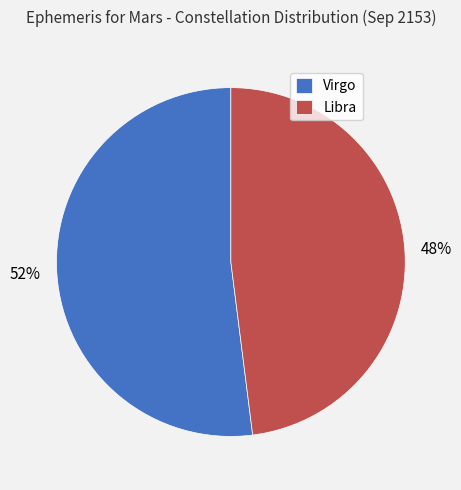

The Virgo slice represents 59% of the pie. True or false?

False